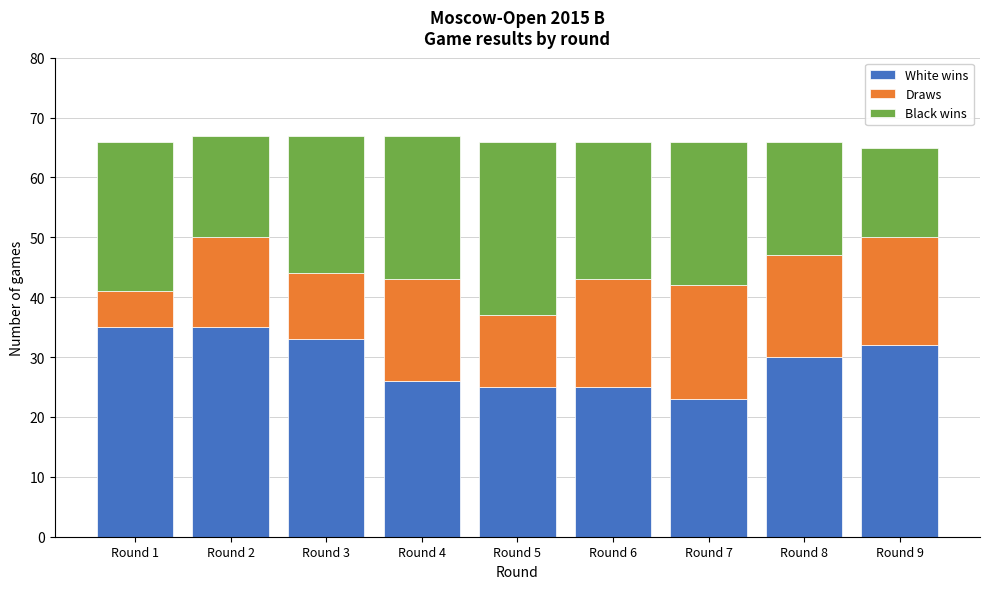

Reading right to left, transcribe the values for White wins.

32	30	23	25	25	26	33	35	35